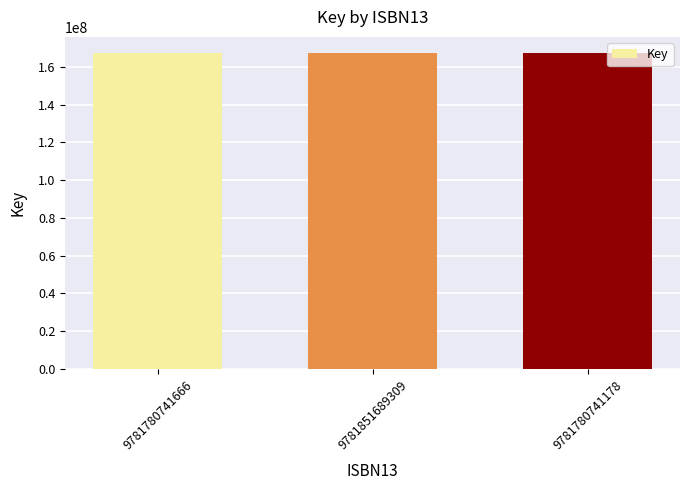

How many categories are shown in the chart?

3